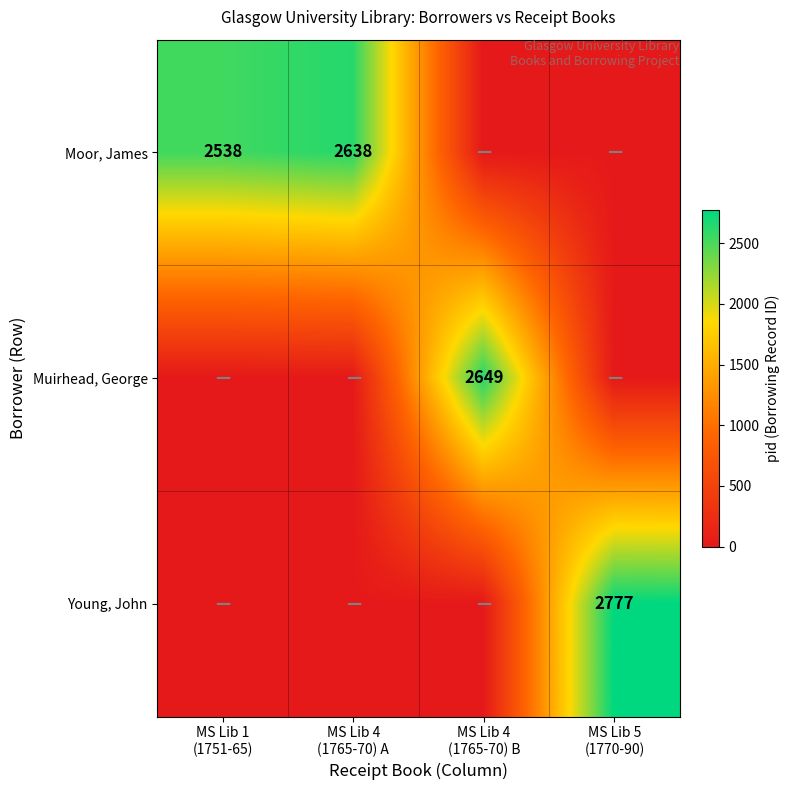

True or false: Young, John has a value of 2777 at MS Lib 5 (1770-90).

True